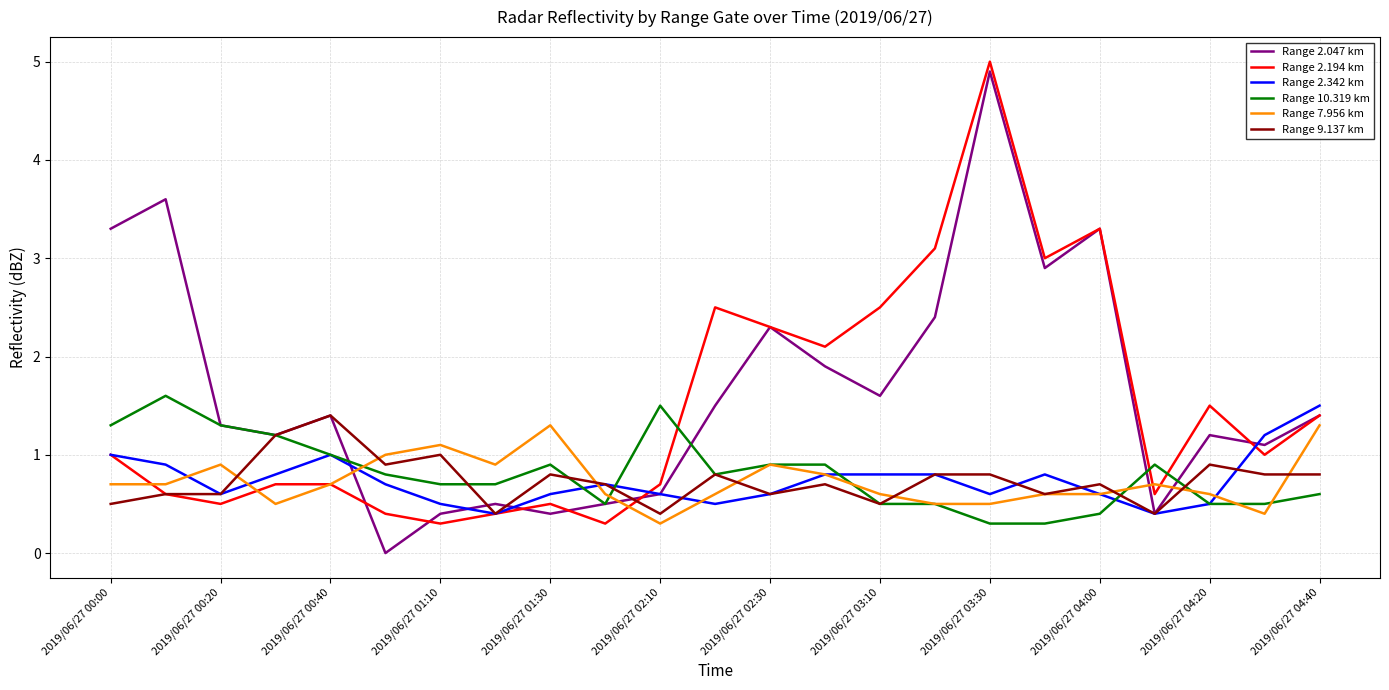

True or false: Range 2.342 km has more than 2 interior local peaks.

True